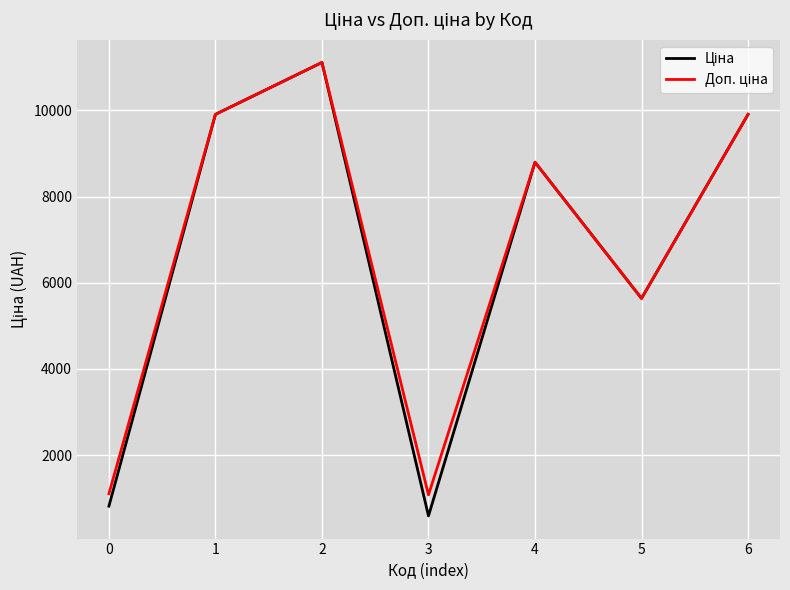

What is the minimum value shown in the chart?

586.0